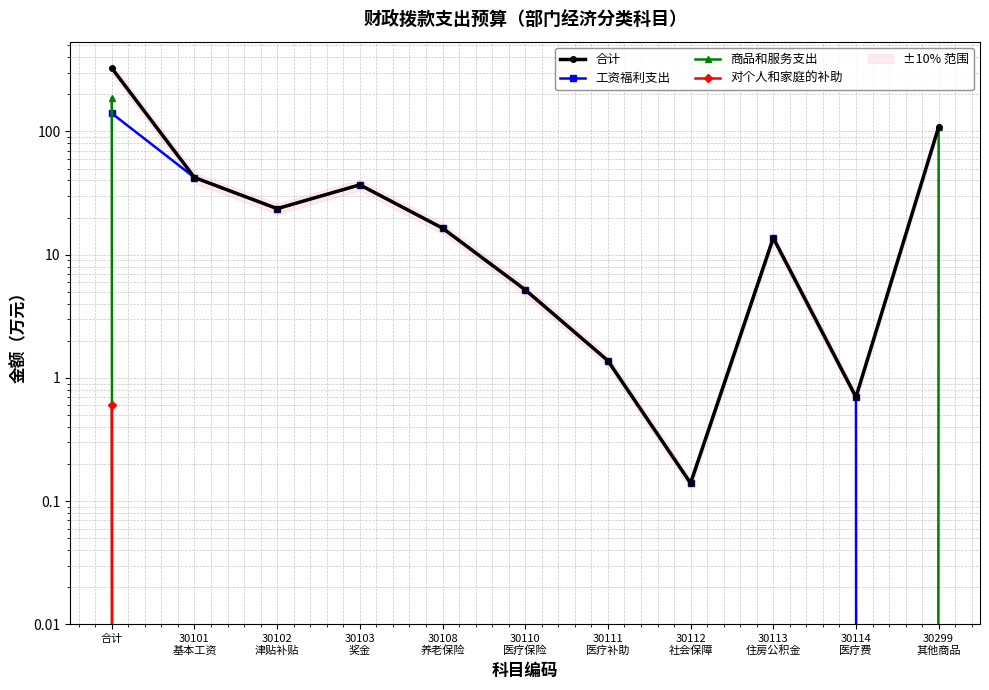

Reading right to left, transcribe all the data shown in this chart.

合计: 108.8	0.7	13.7	0.1	1.4	5.2	16.4	36.9	23.6	42.3	326.6
工资福利支出: 0.0	0.7	13.7	0.1	1.4	5.2	16.4	36.9	23.6	42.3	140.3
商品和服务支出: 108.8	0.0	0.0	0.0	0.0	0.0	0.0	0.0	0.0	0.0	185.7
对个人和家庭的补助: 0.0	0.0	0.0	0.0	0.0	0.0	0.0	0.0	0.0	0.0	0.6